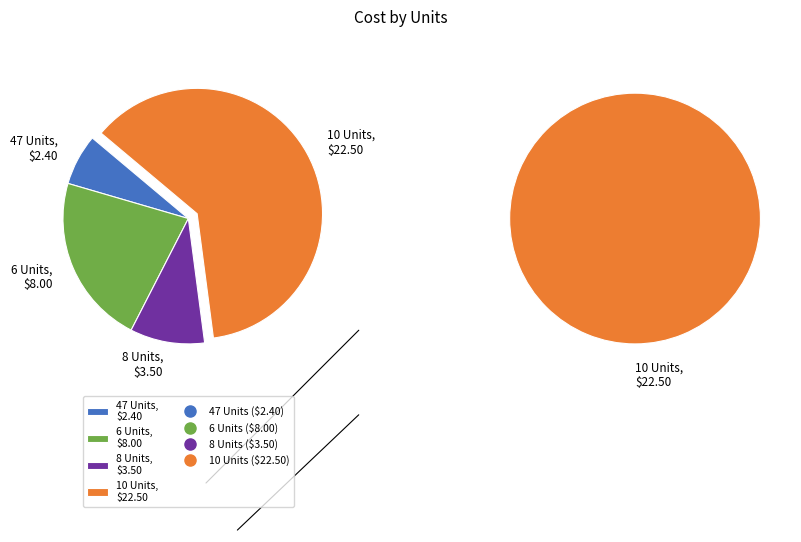

What is the ratio of the value at 6 Units to the value at 47 Units?

3.3